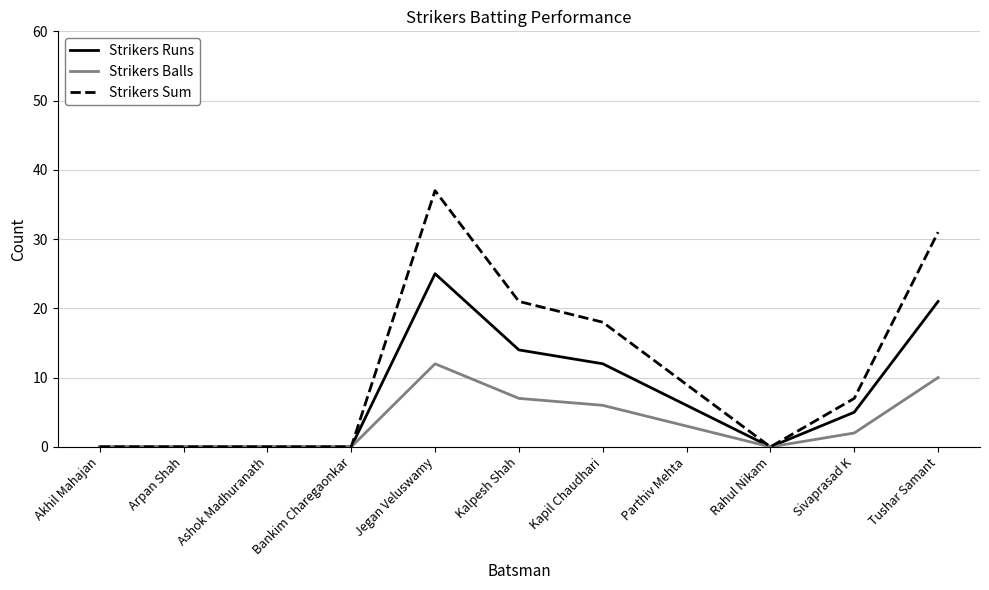

What position from the left is Kapil Chaudhari?

7